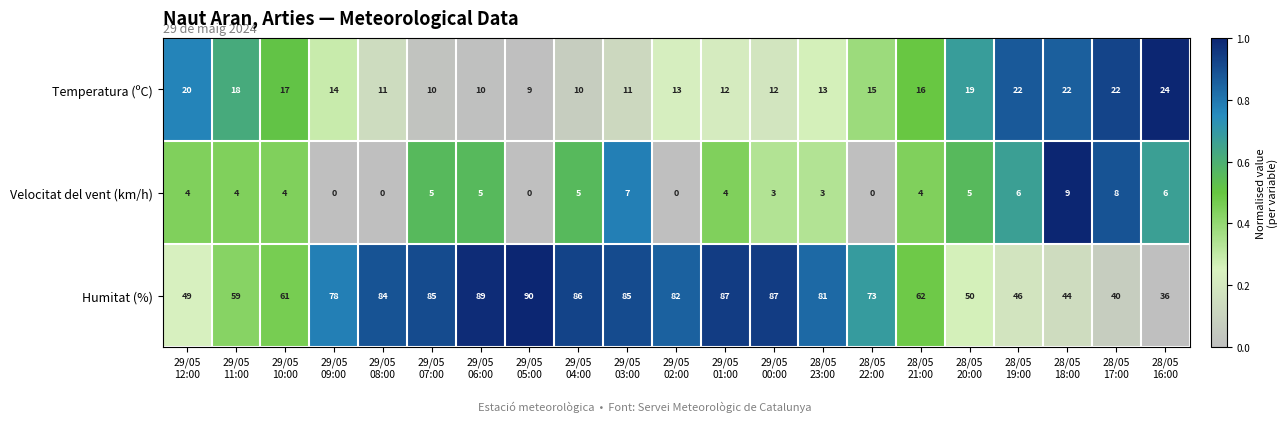

At which category is the sum across all series the highest?

29/05
06:00